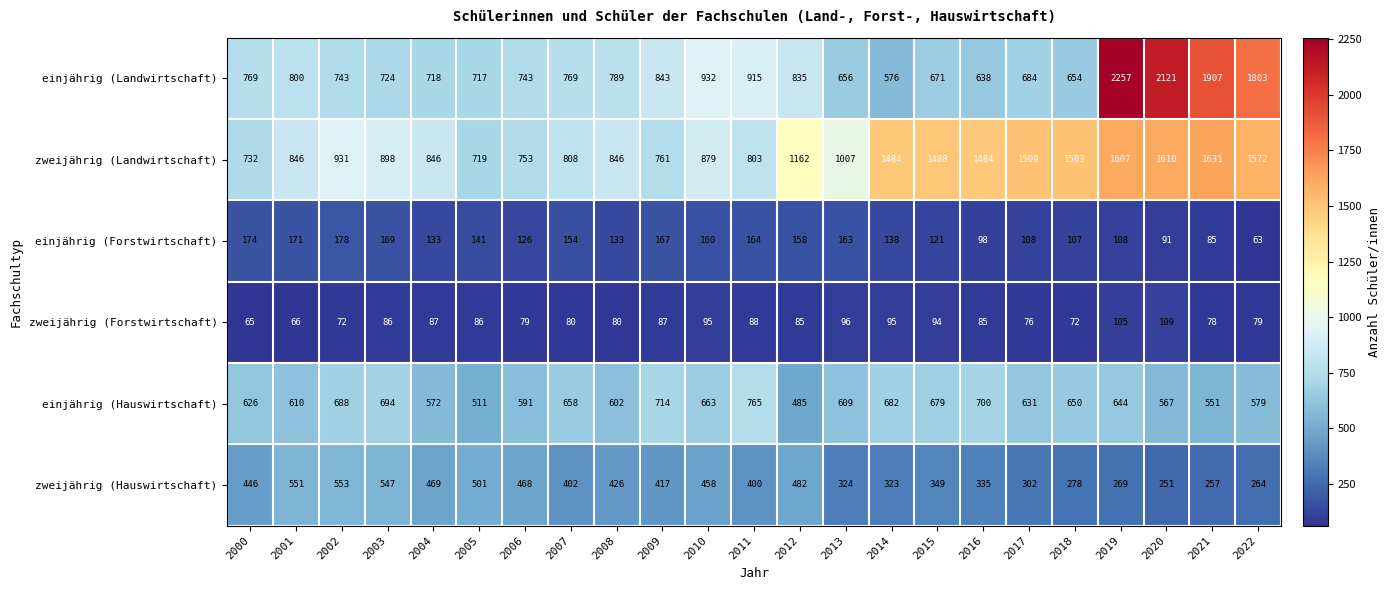

Which category has the highest value in the einjährig (Hauswirtschaft) series?

2011